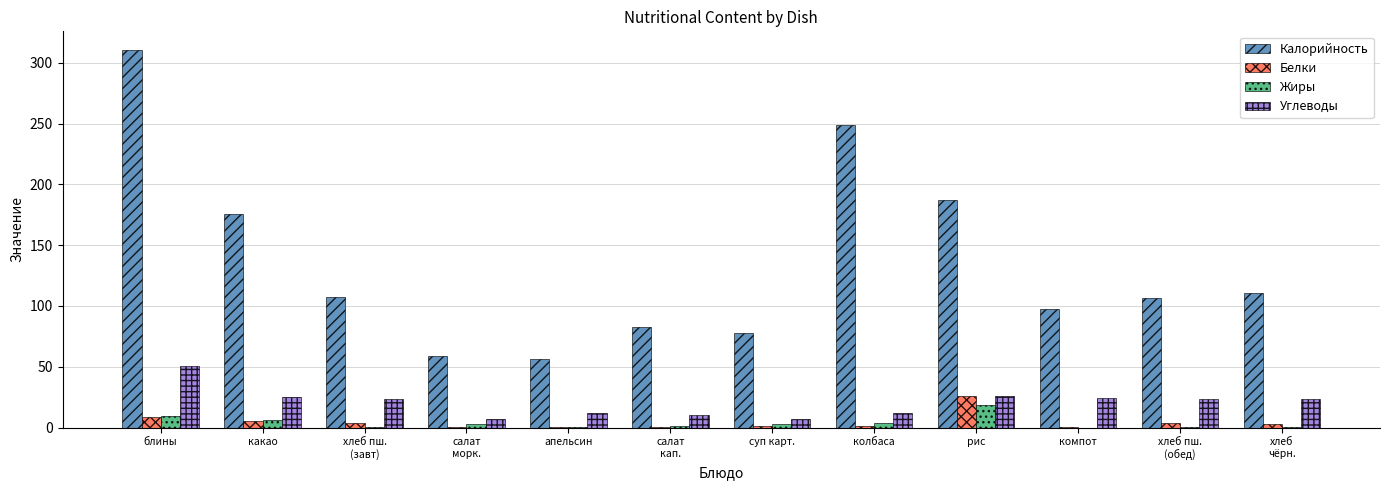

What is the maximum value shown in the chart?

310.3